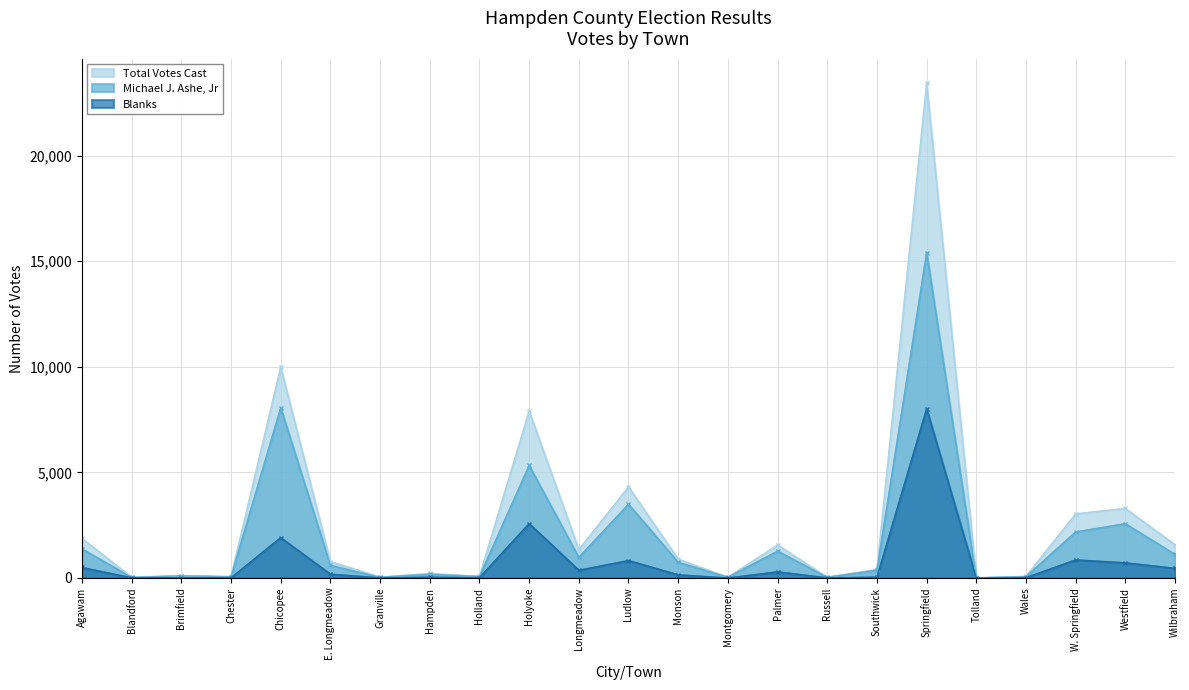

How many positive values does the Blanks series have?

21